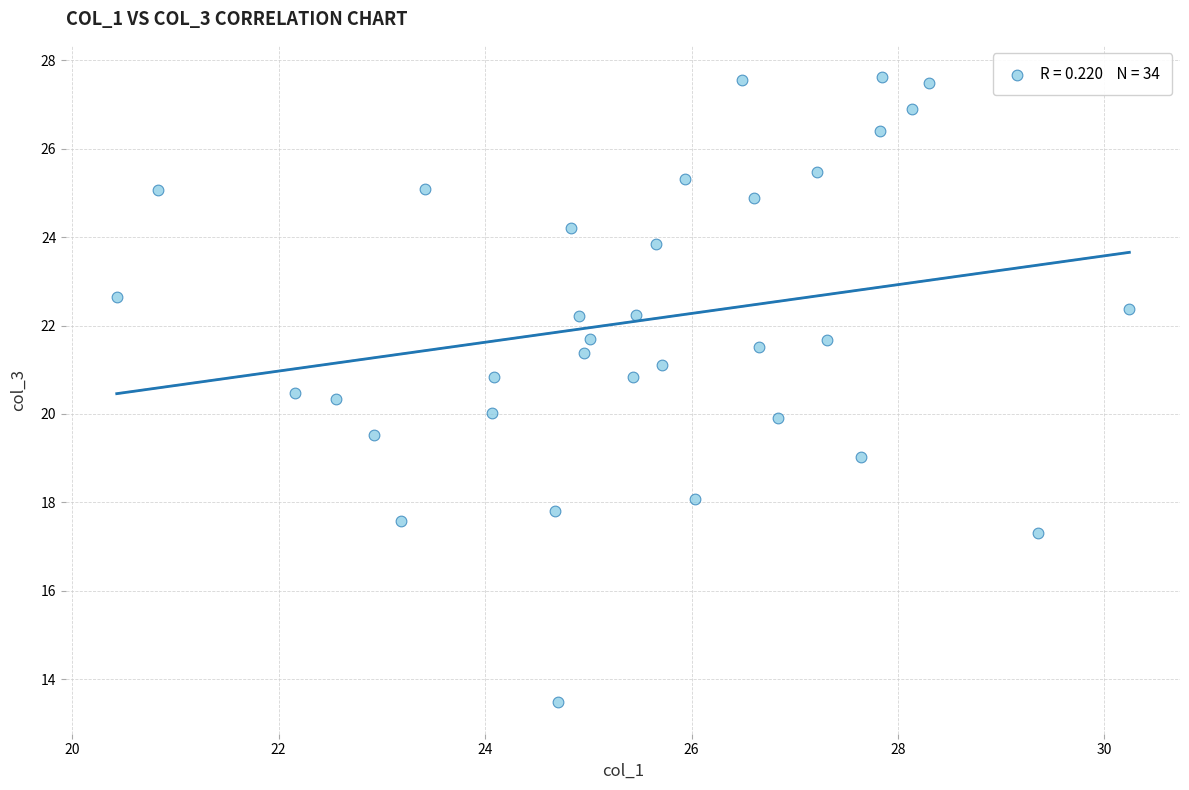

What is the range of Y values (max minus min)?

14.1